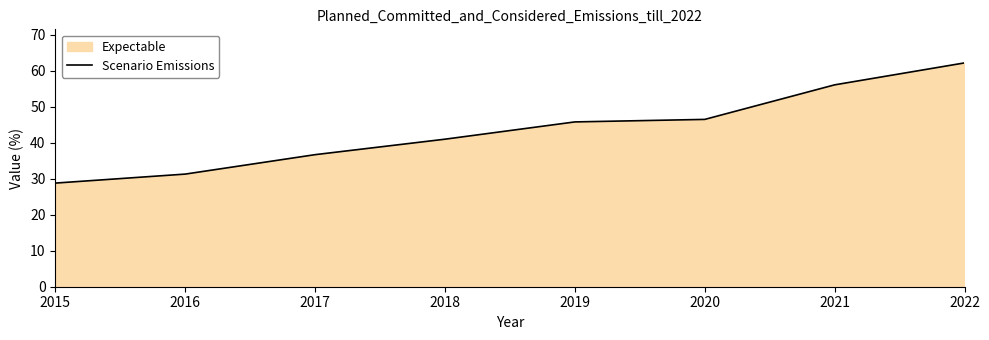

What is the minimum value shown in the chart?

28.8